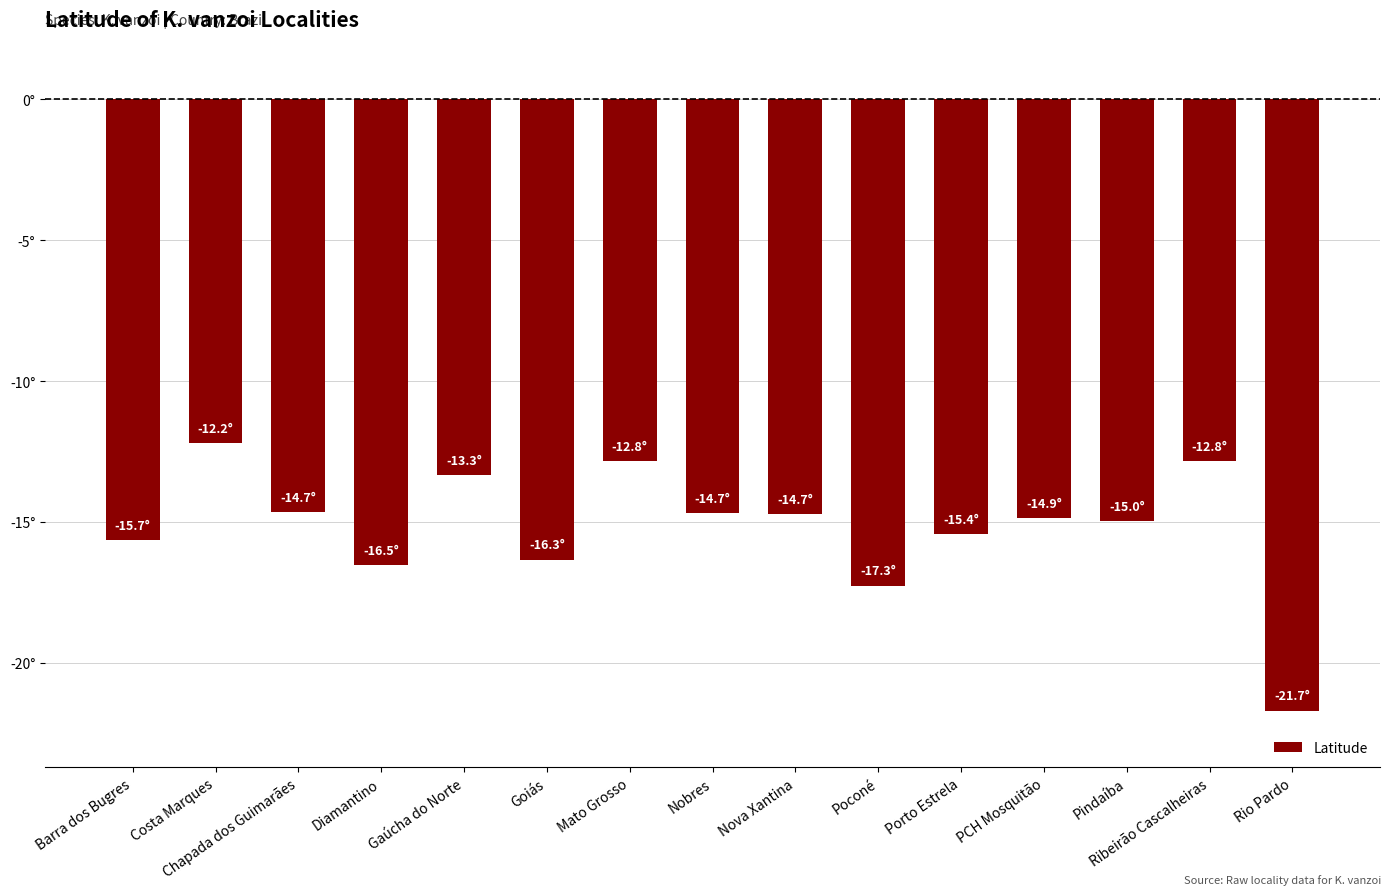

Which has a higher value, Ribeirão Cascalheiras or Poconé?

Ribeirão Cascalheiras